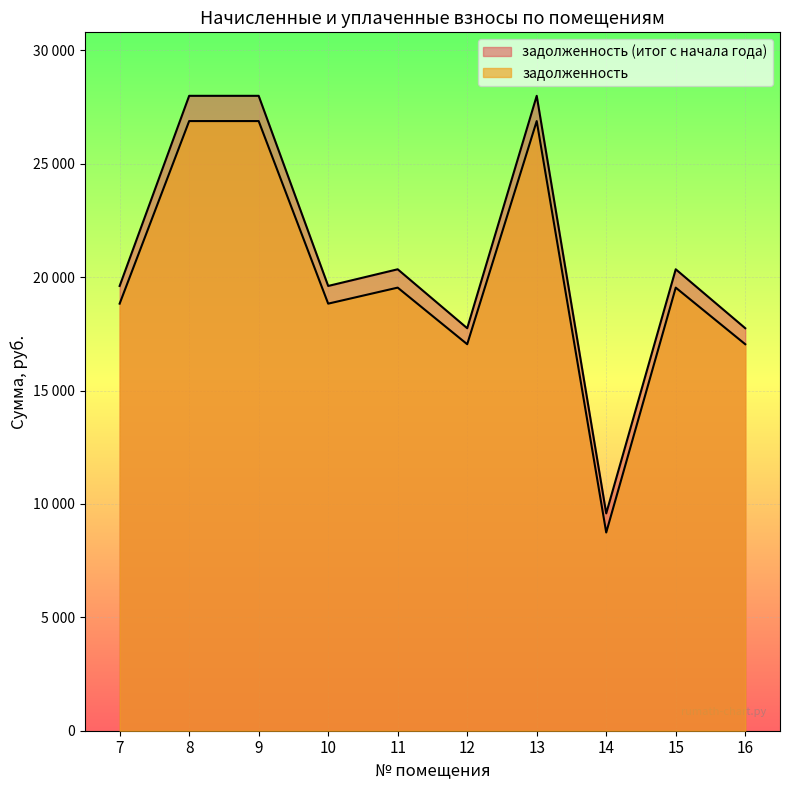

What are all the series names shown in the legend?

задолженность, задолженность (итог с начала года)